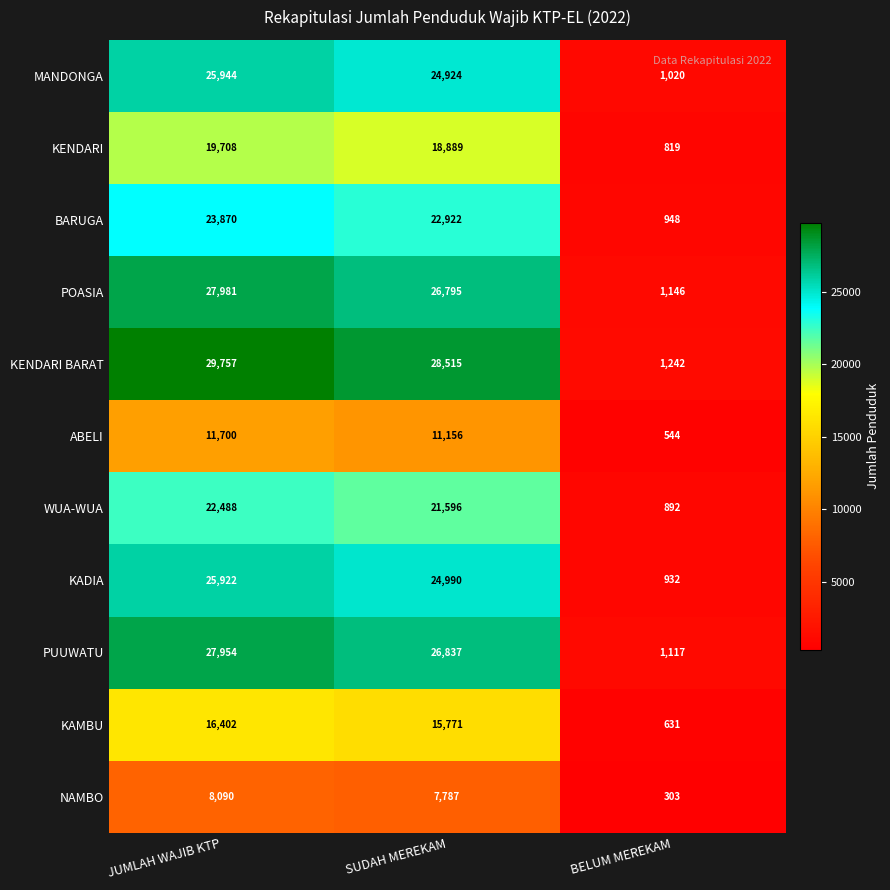

At which label does BARUGA first exceed 22922?

JUMLAH WAJIB KTP